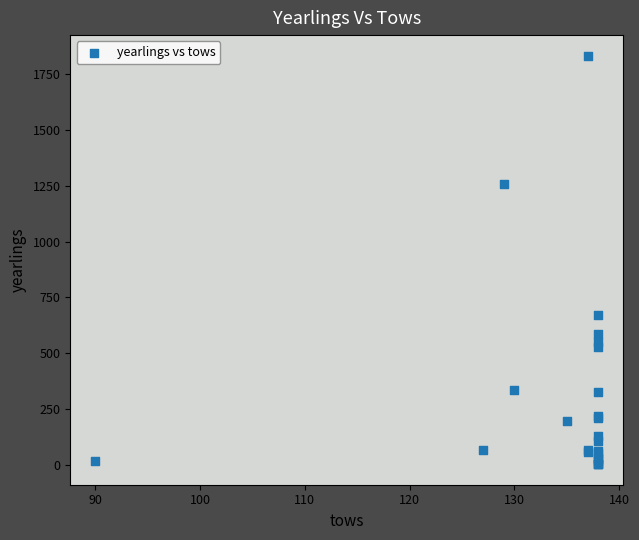

What Y value in the scatter plot is closest to 918?

673.0